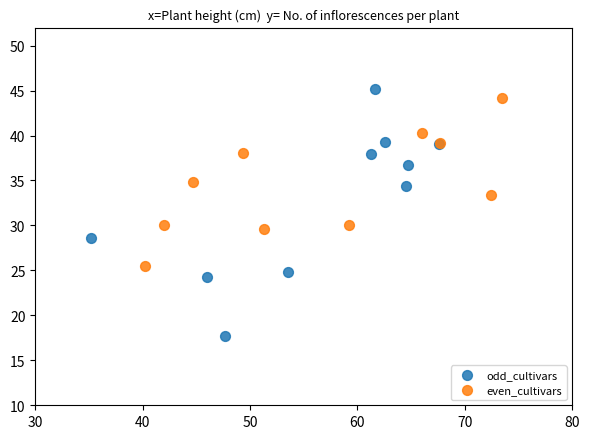

Which series reaches the minimum Y coordinate?

odd_cultivars